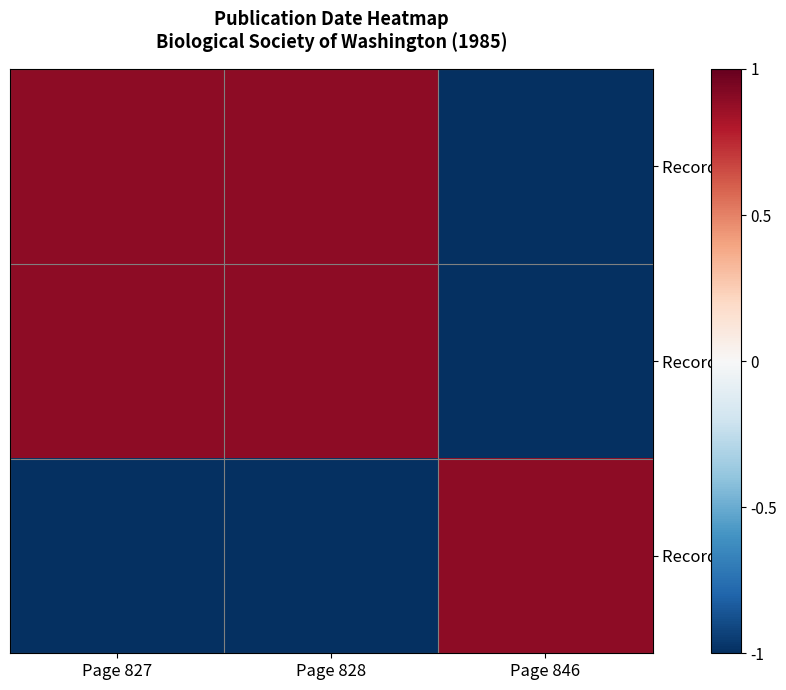

Which series has the widest spread of values?

Record 1